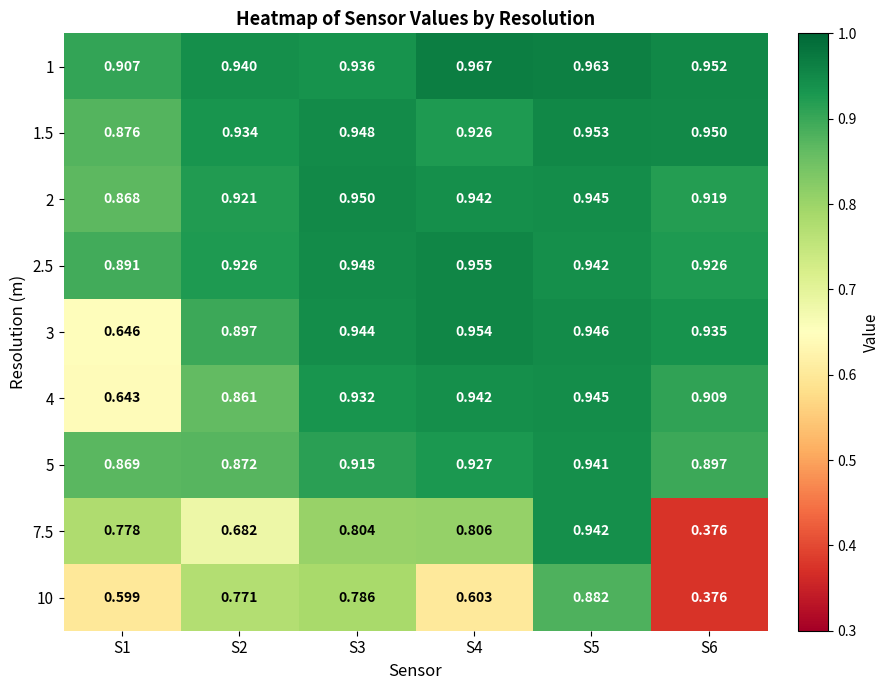

Is the value of 5 at S4 greater than the value of 1 at S1?

Yes